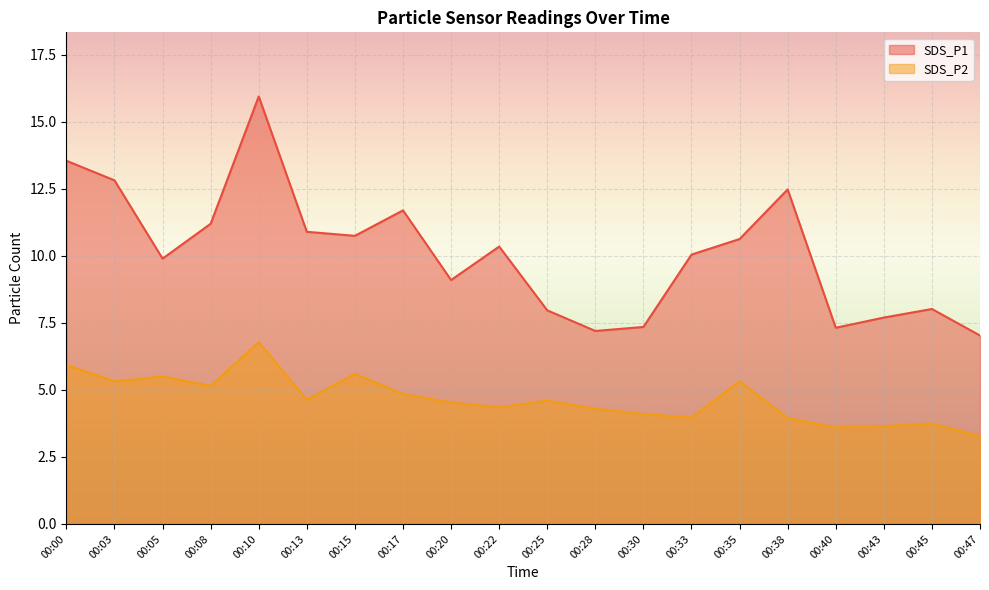

How many categories are shown in the chart?

20